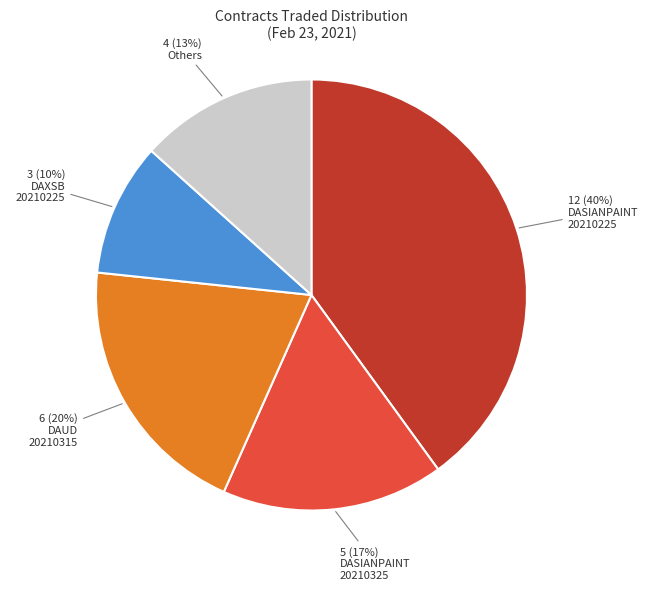

To the nearest percent, what is the average slice percentage?

20%